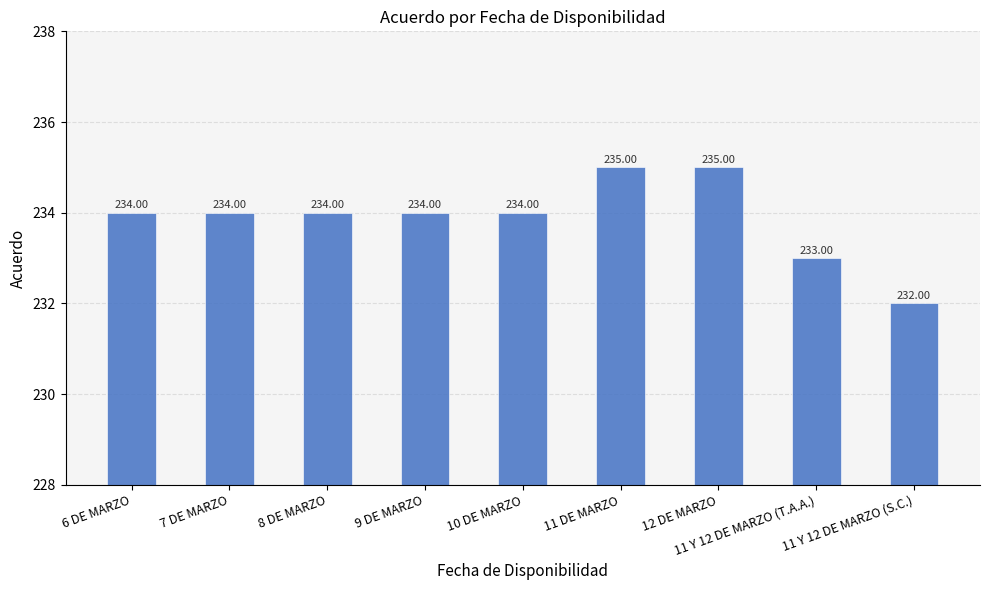

Is it true that the value at 10 DE MARZO is 362?

False